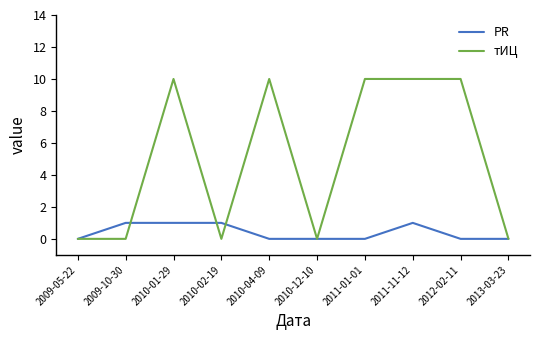

Which series has the widest spread of values?

тИЦ